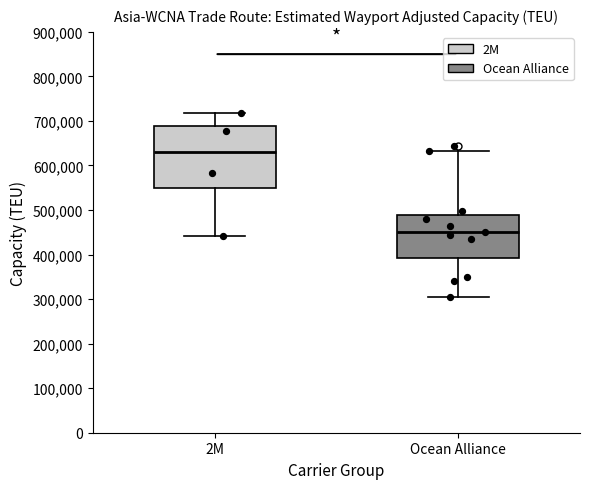

Comparing the boxes themselves (not the whiskers), which one is the tallest?

2M